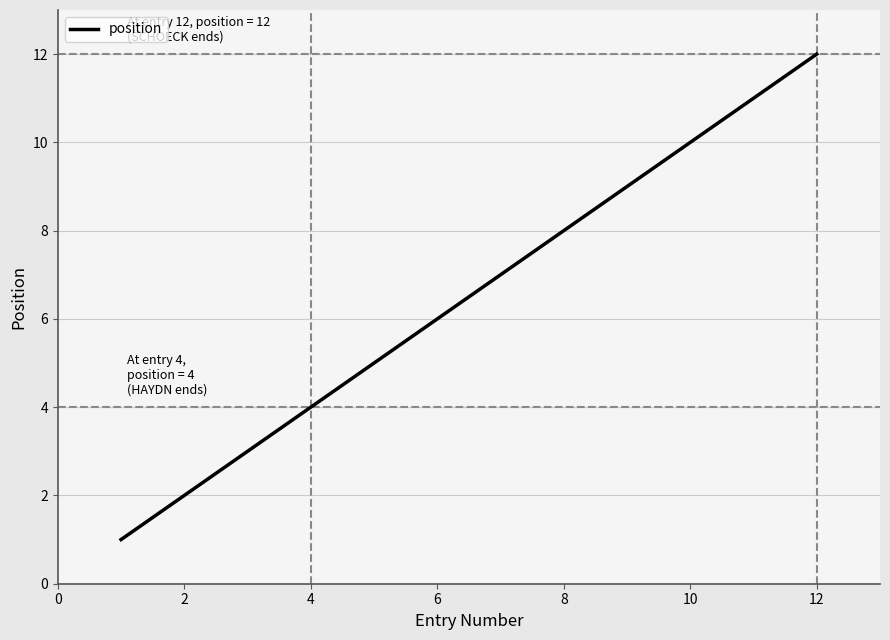

What is the difference between the maximum and minimum values?

11